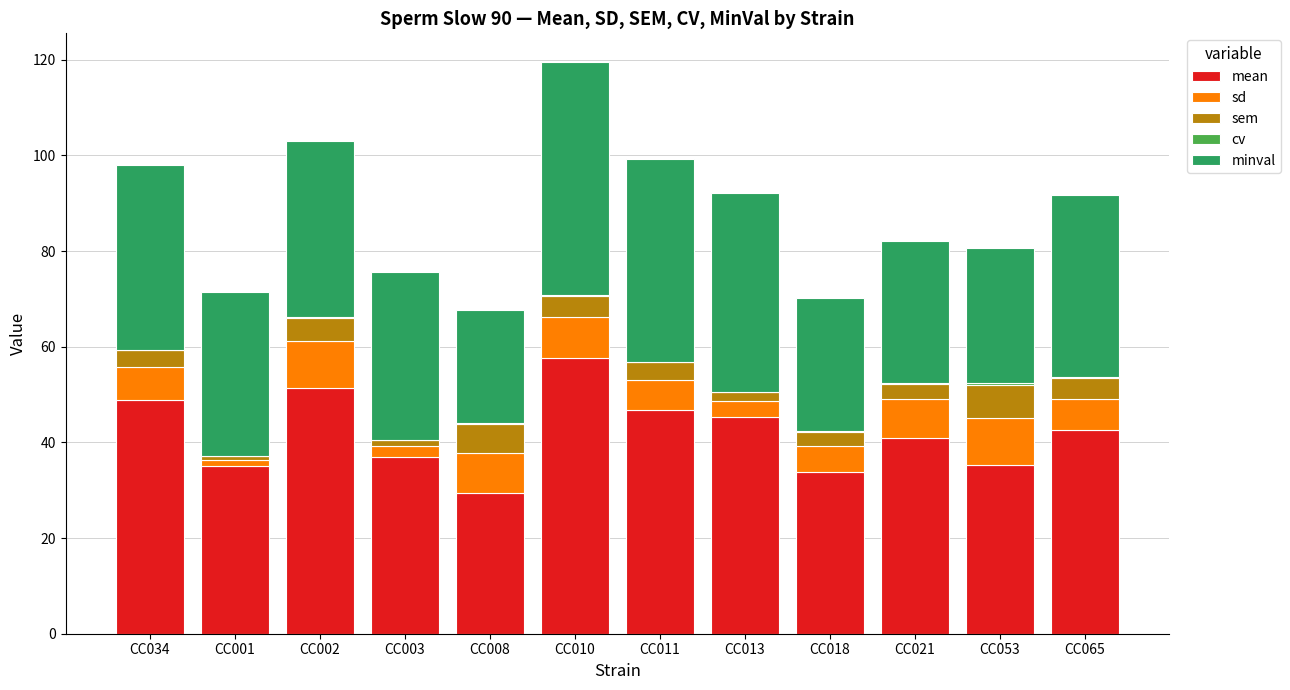

At which category is the sum across all series the highest?

CC010